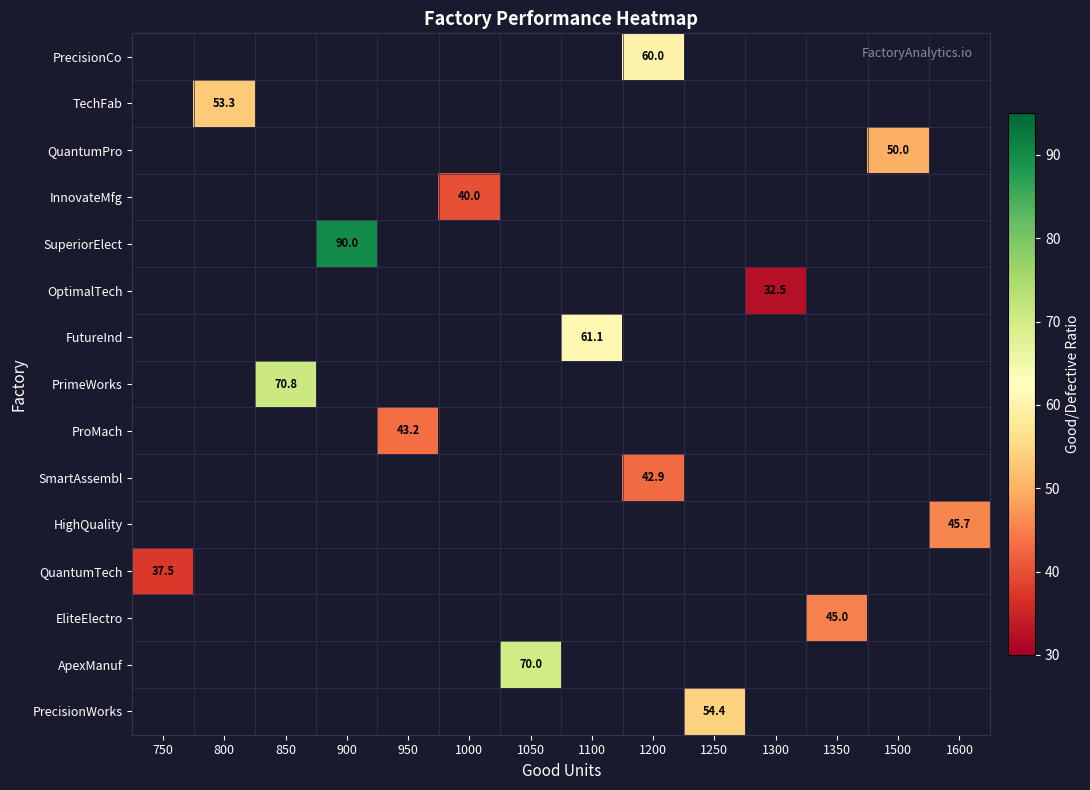

Rank the categories by FutureInd value from lowest to highest.

750, 800, 850, 900, 950, 1000, 1050, 1100, 1200, 1250, 1300, 1350, 1500, 1600